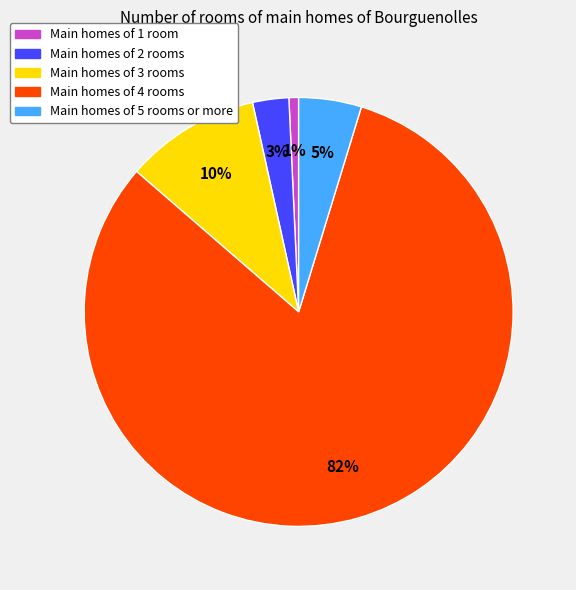

Is there any slice that represents more than half of the pie?

Yes